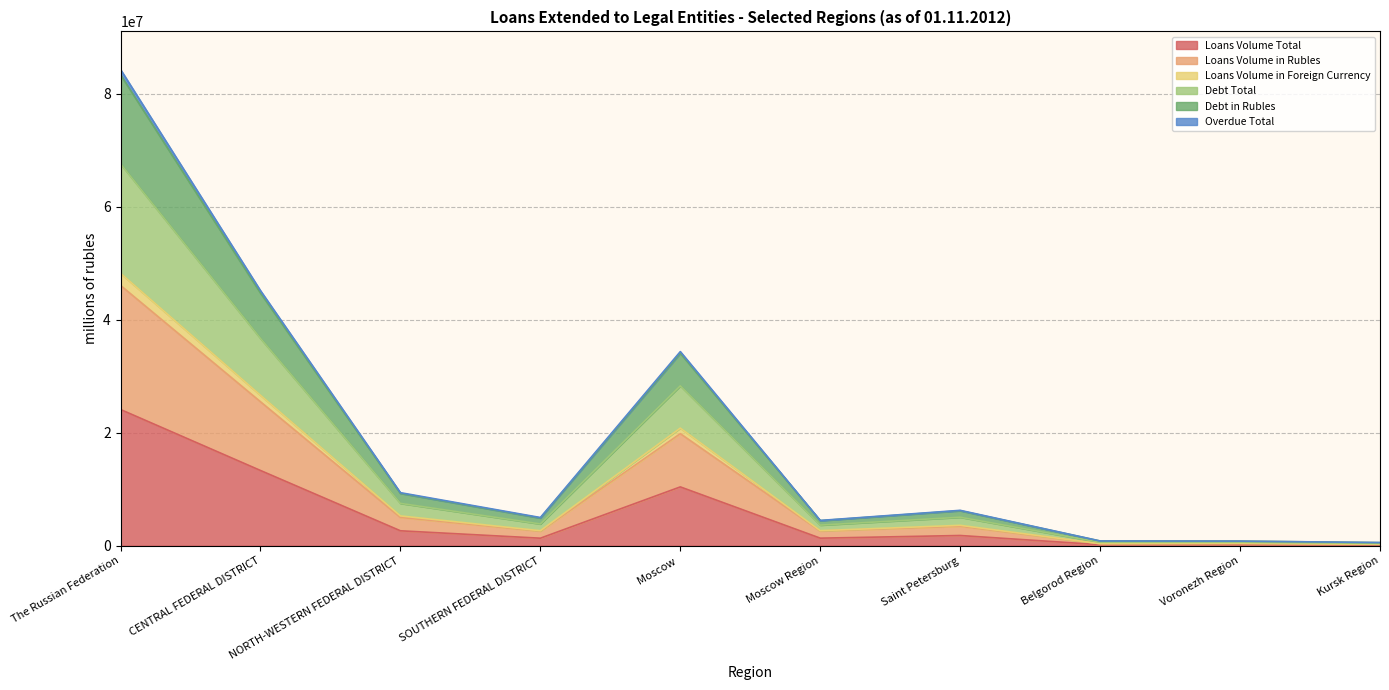

Is it true that Loans Volume Total equals 2636586 at NORTH-WESTERN FEDERAL DISTRICT?

True